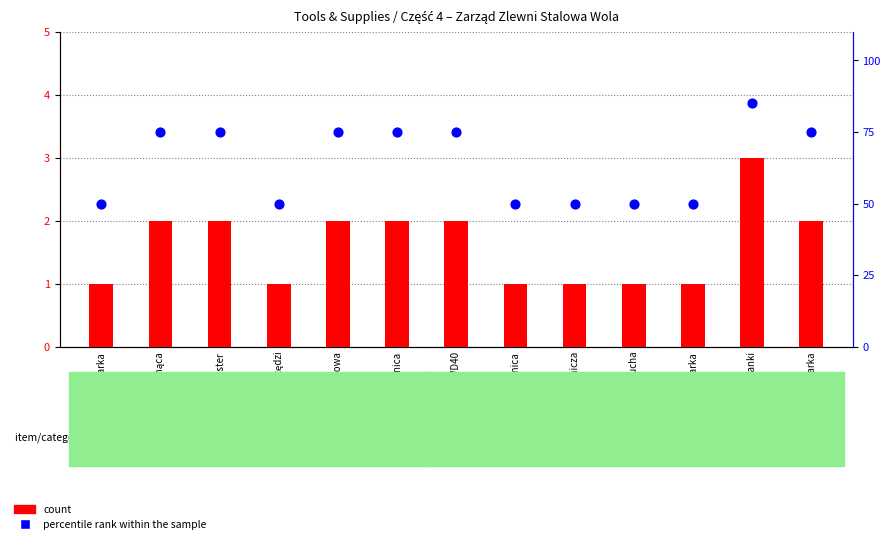

At how many categories does at least one series exceed 32?

13